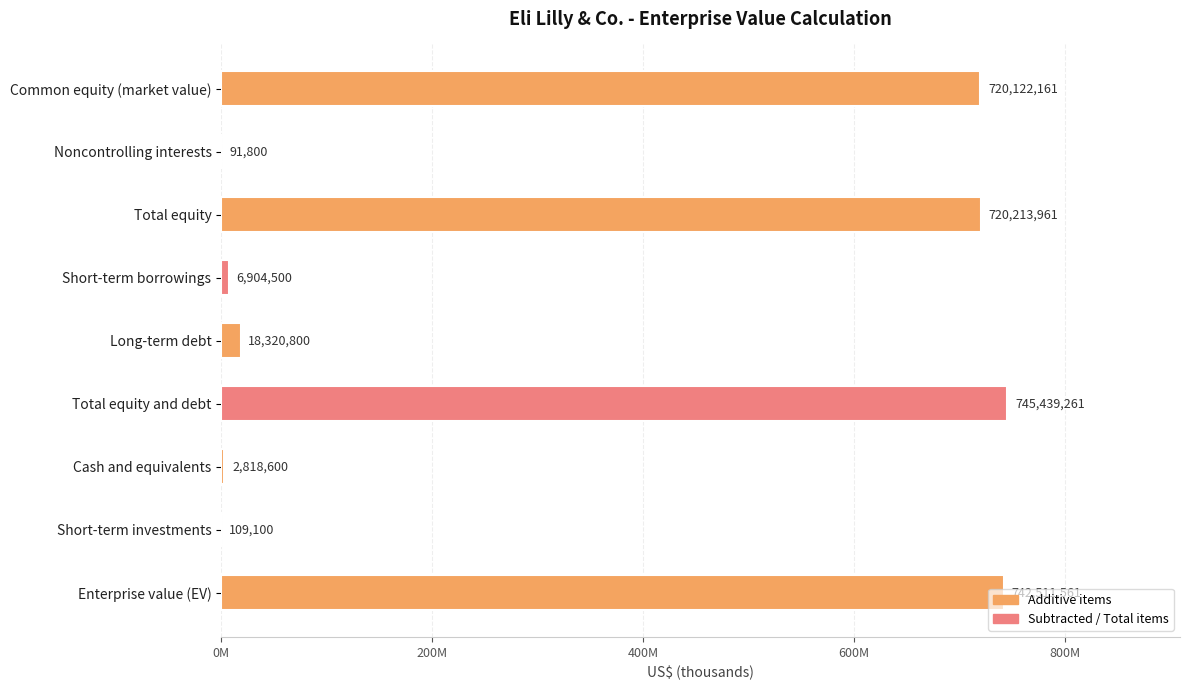

Are the bars horizontal?

Yes